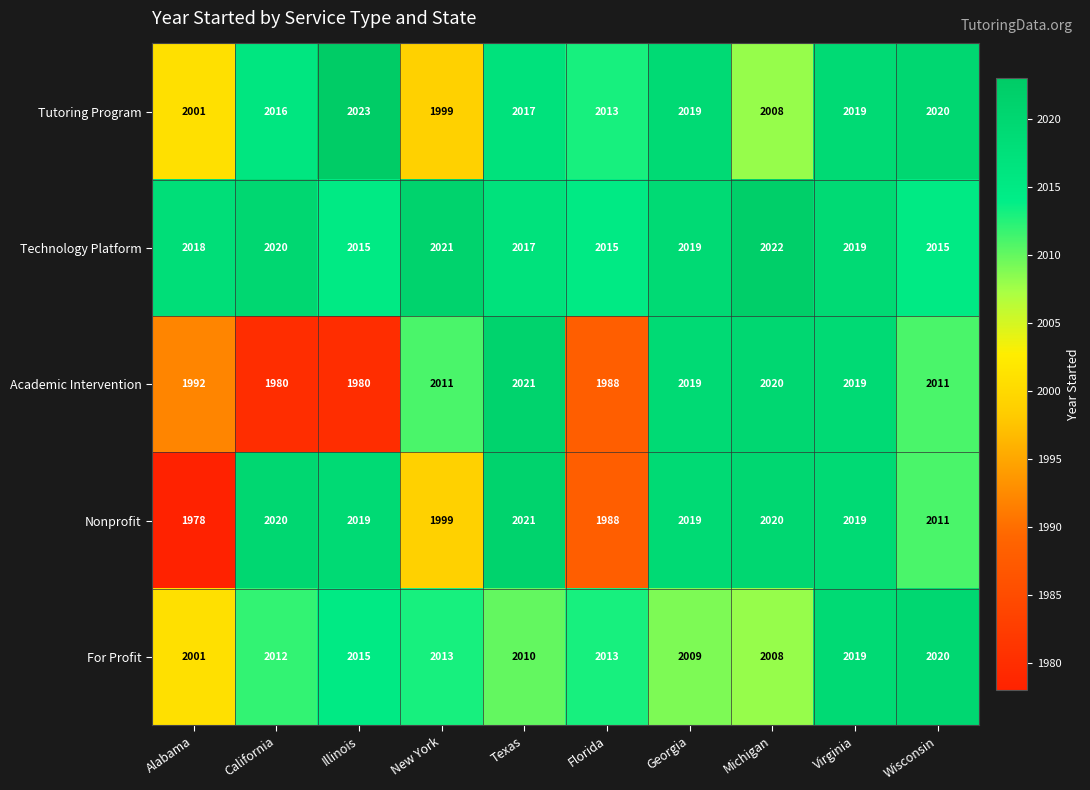

What is the highest value of the Tutoring Program series?

2023